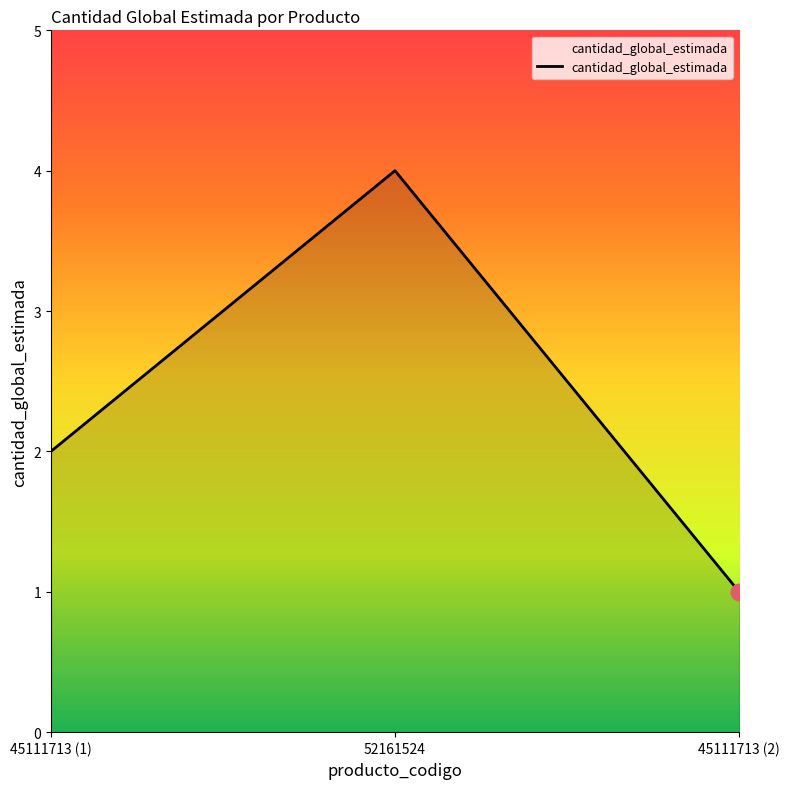

What is the difference between the values at 45111713 (1) and 52161524?

2